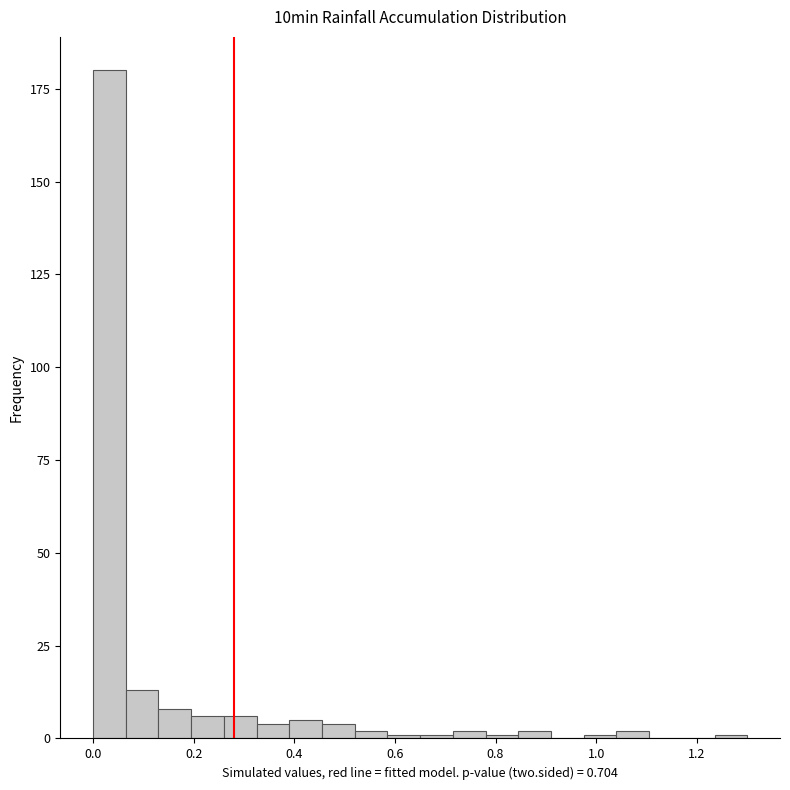

Read against the x-axis, roughly where is the centre of the tallest bar?

0.04